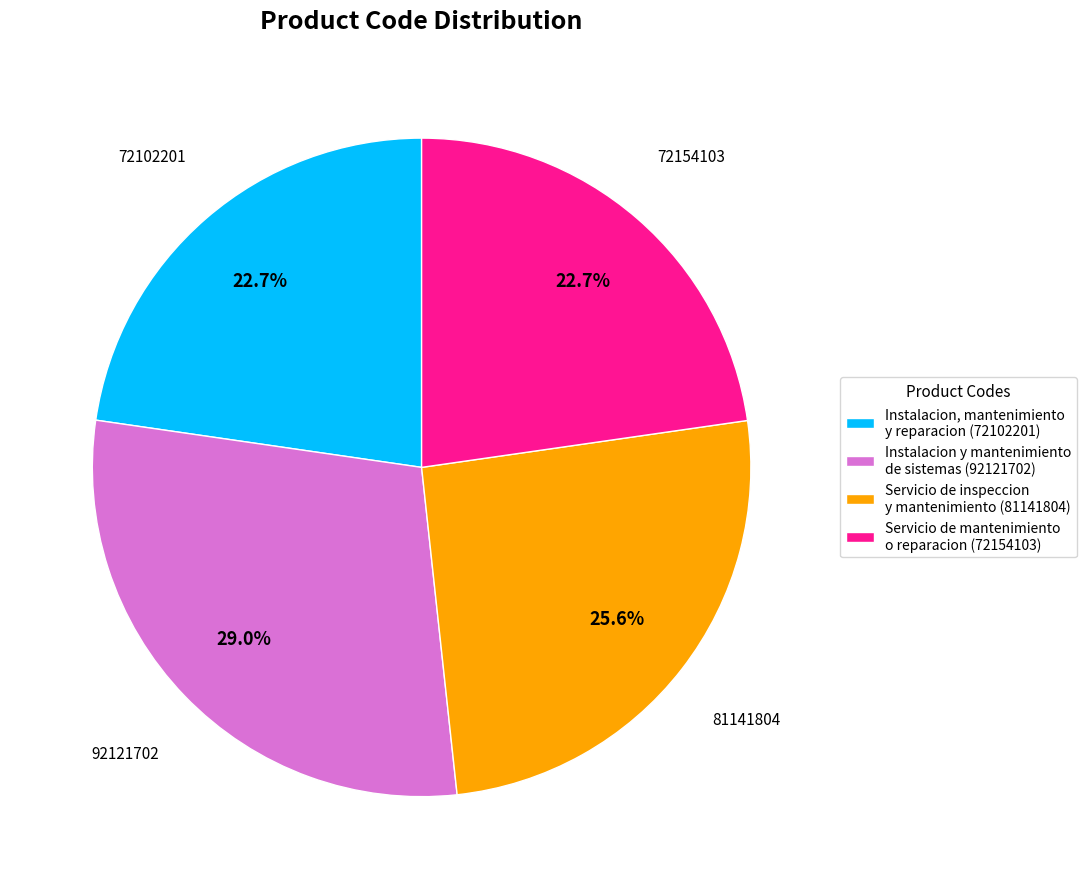

How much of the chart is everything except Instalacion, mantenimiento y reparacion (72102201)?

77.3%